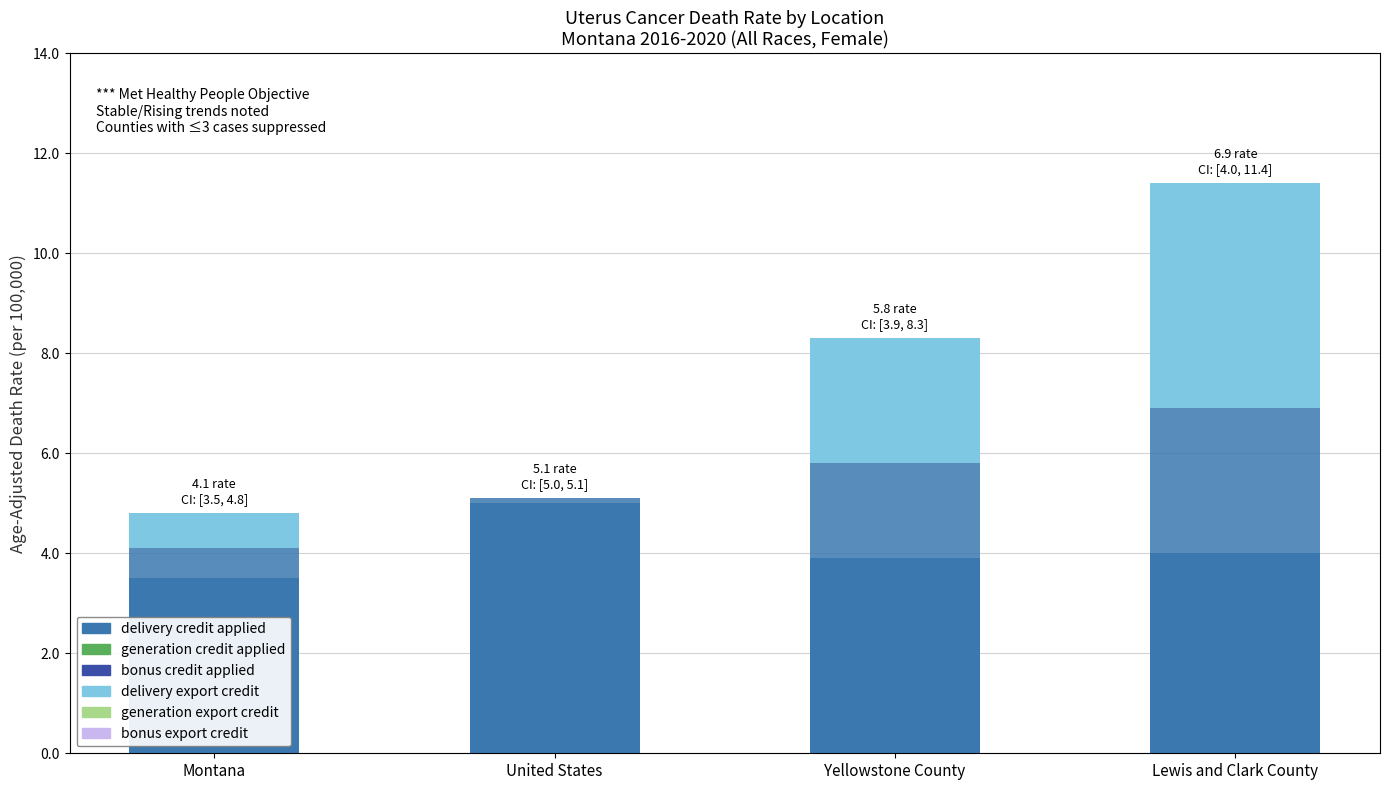

How many categories are shown in the chart?

4